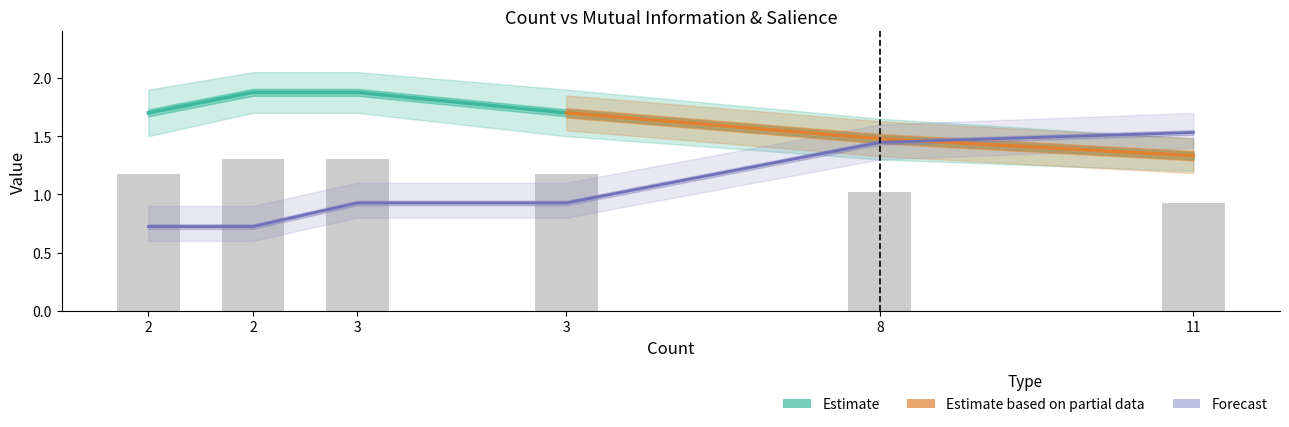

What value does the Salience series have at 2?

0.7